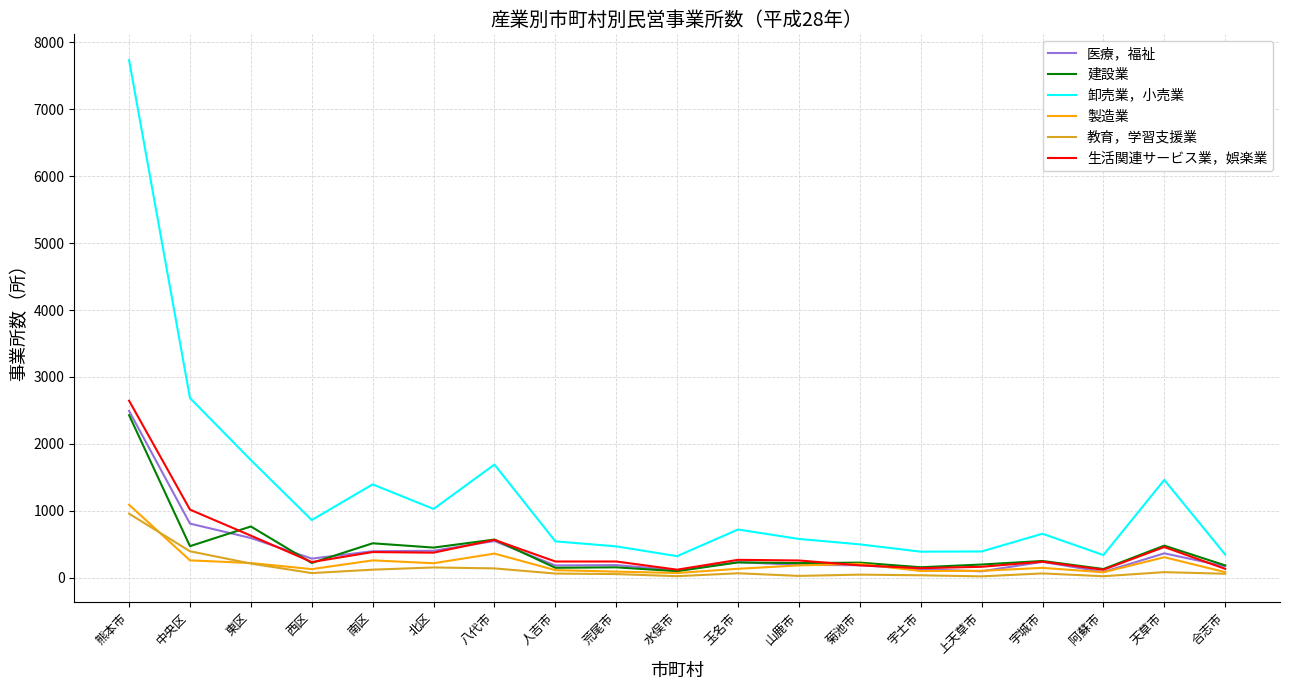

What is the total value across all series at 中央区?

5646